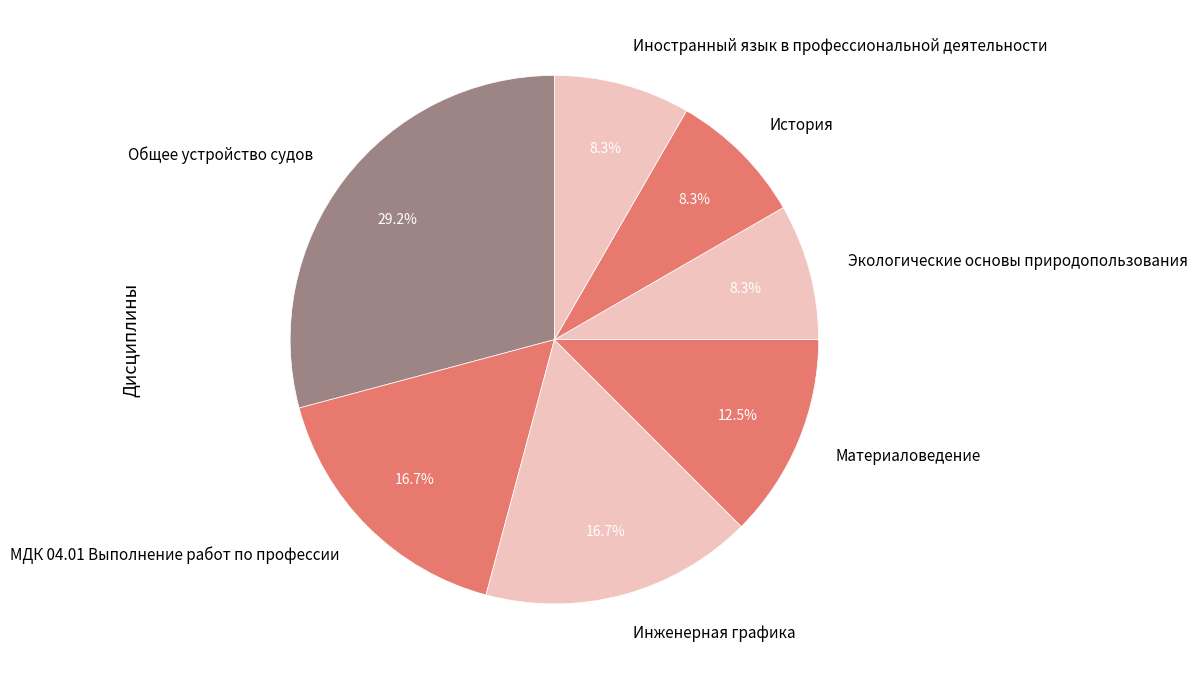

Which slice is the largest?

Общее устройство судов